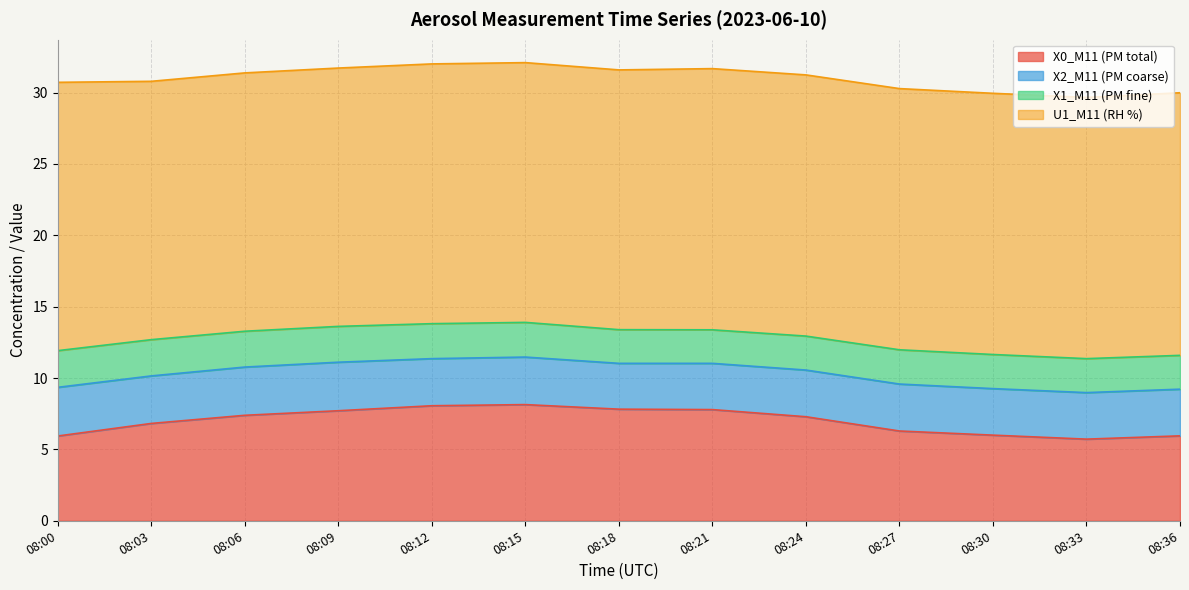

What is the greatest value displayed?

18.8